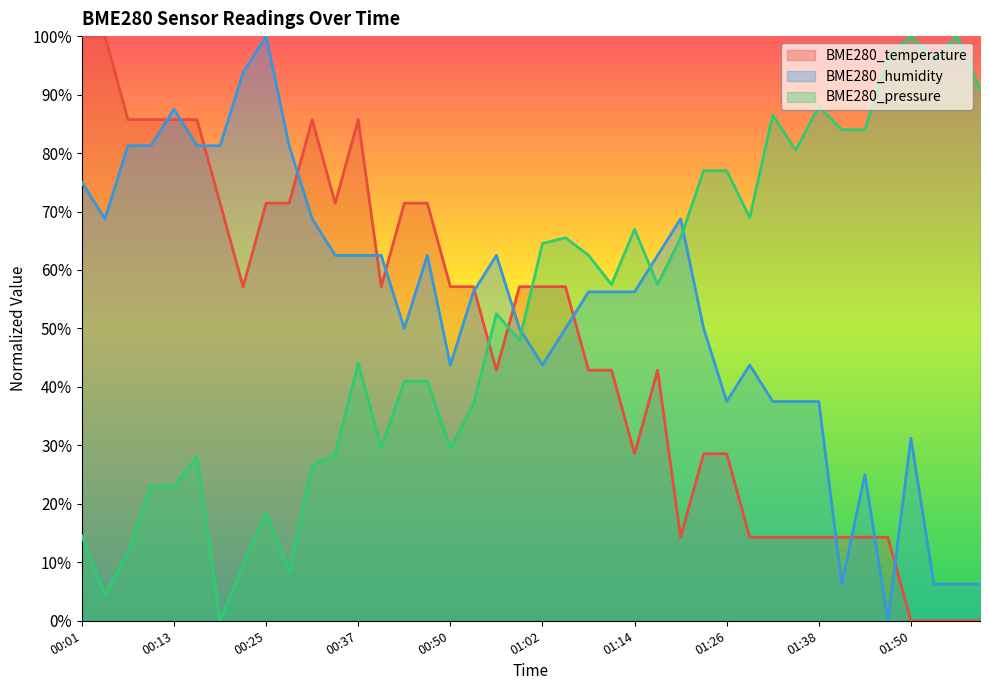

Where do BME280_temperature and BME280_humidity first cross each other?

00:10 and 00:13